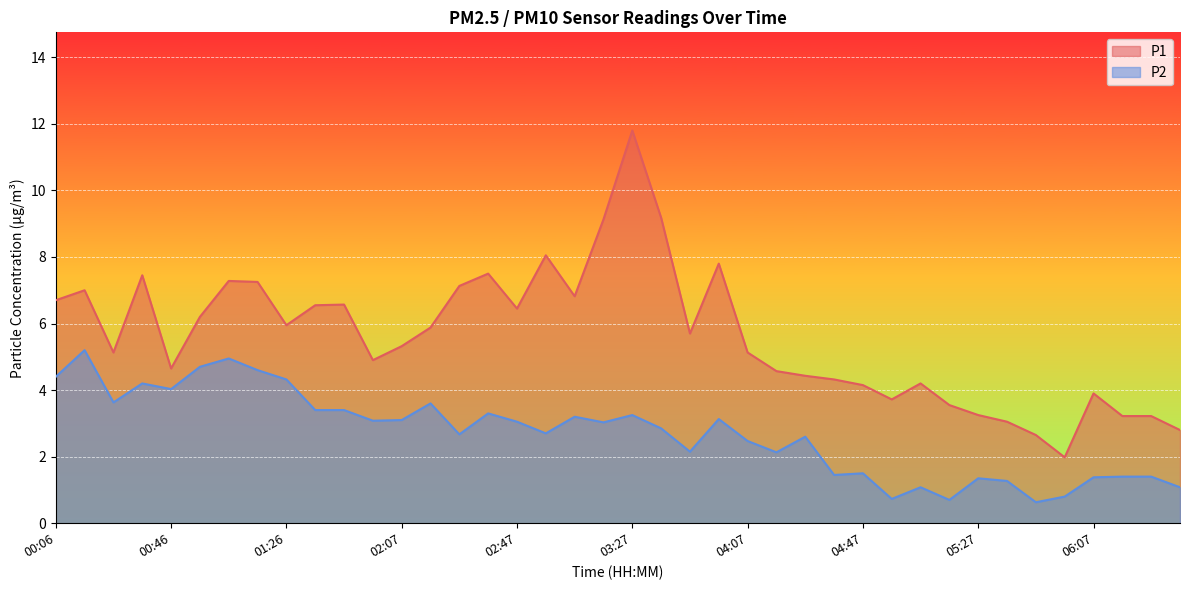

True or false: P2 and P1 cross at least once.

False